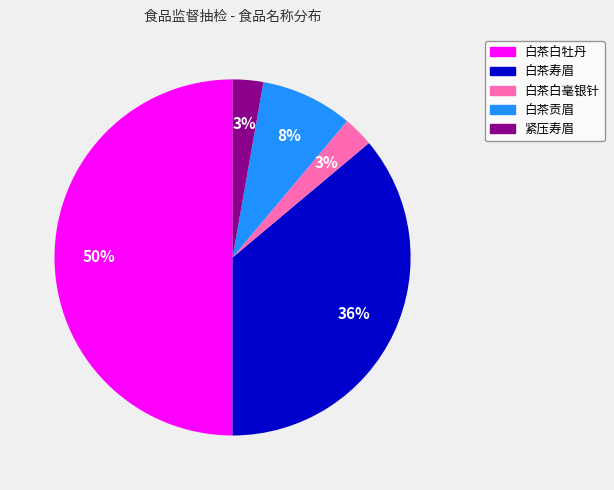

To the nearest percent, what is the difference between the 白茶白牡丹 and 白茶寿眉 slice percentages?

14%